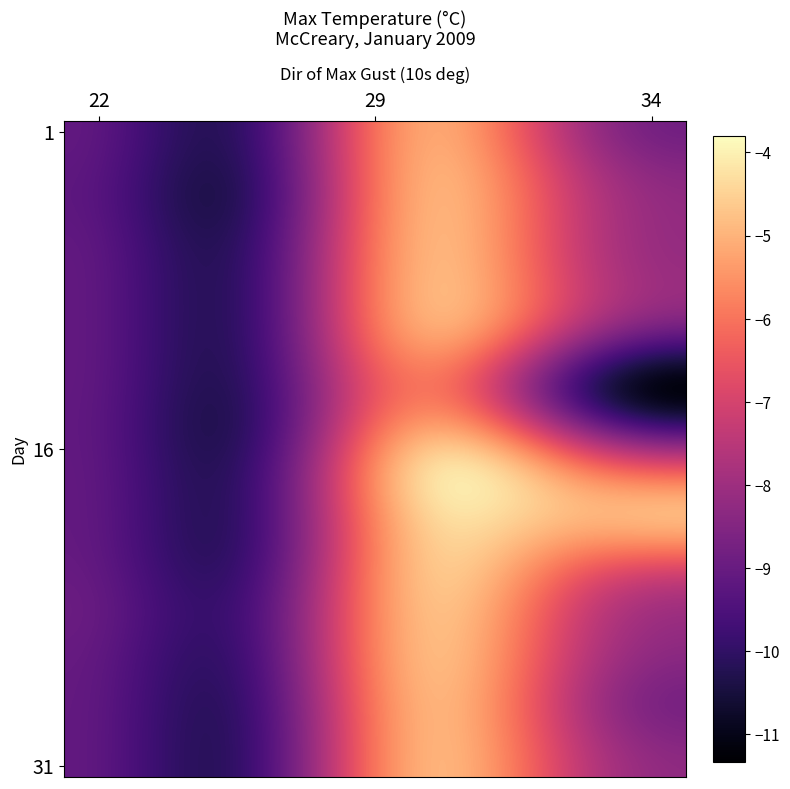

How many series are shown in this chart?

31